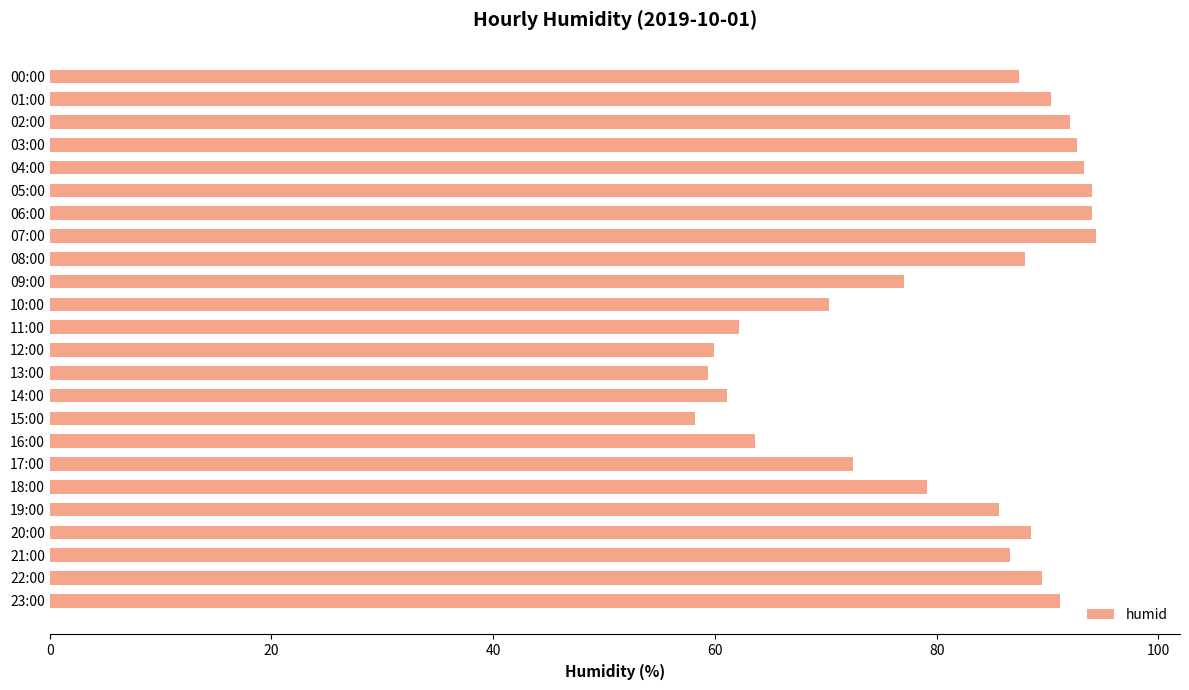

What is the change in value from 04:00 to 15:00?

-35.1